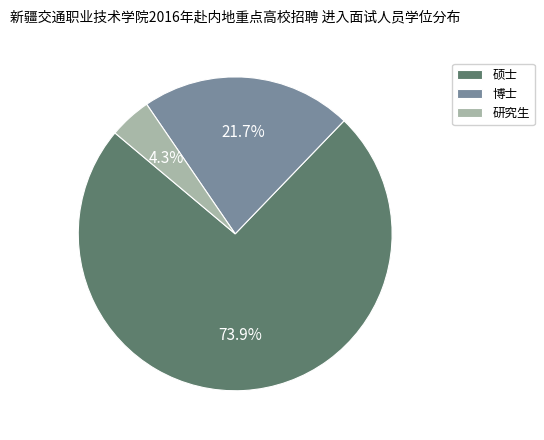

To the nearest percent, what is the combined percentage of 硕士 and 研究生?

78%